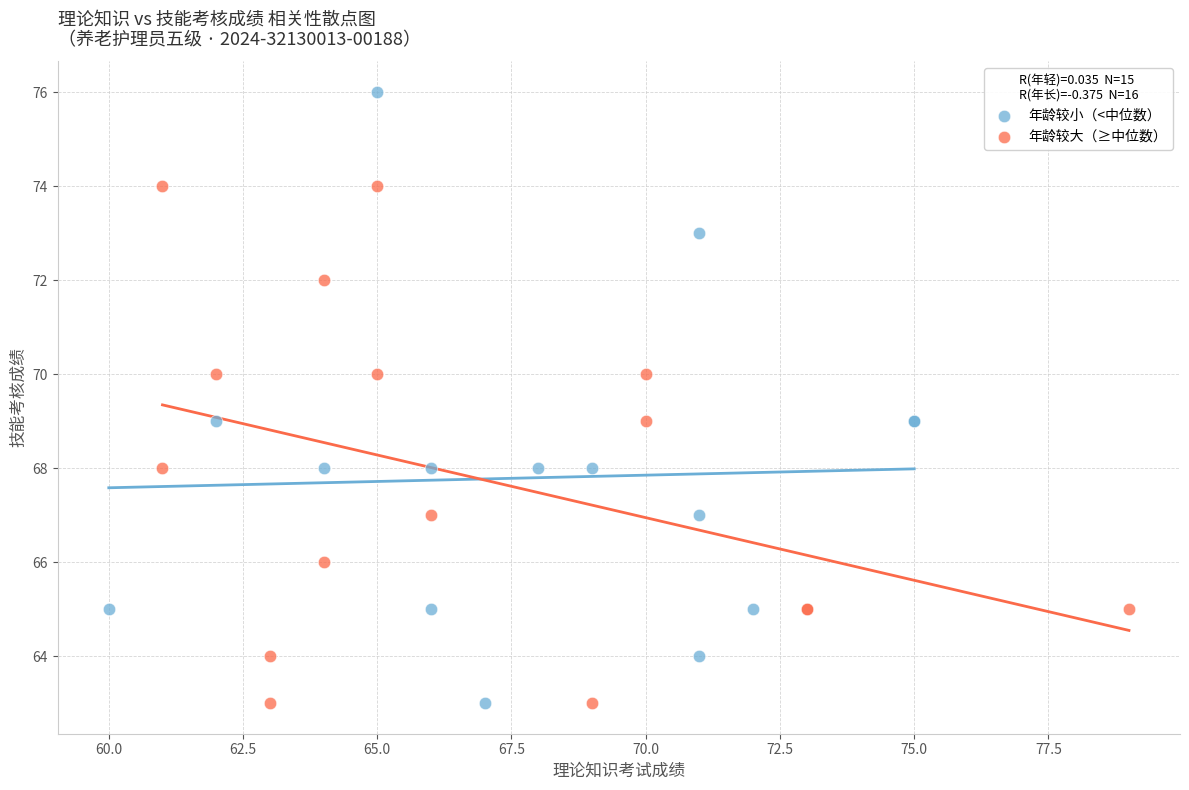

Which series has the largest Y range (max minus min)?

年龄较小（<中位数）